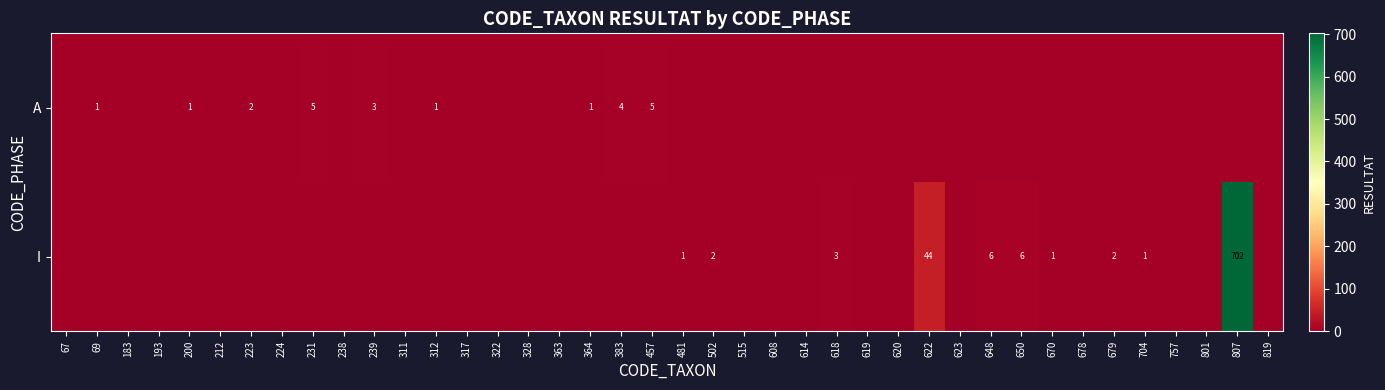

Which series has the largest range (max minus min)?

I